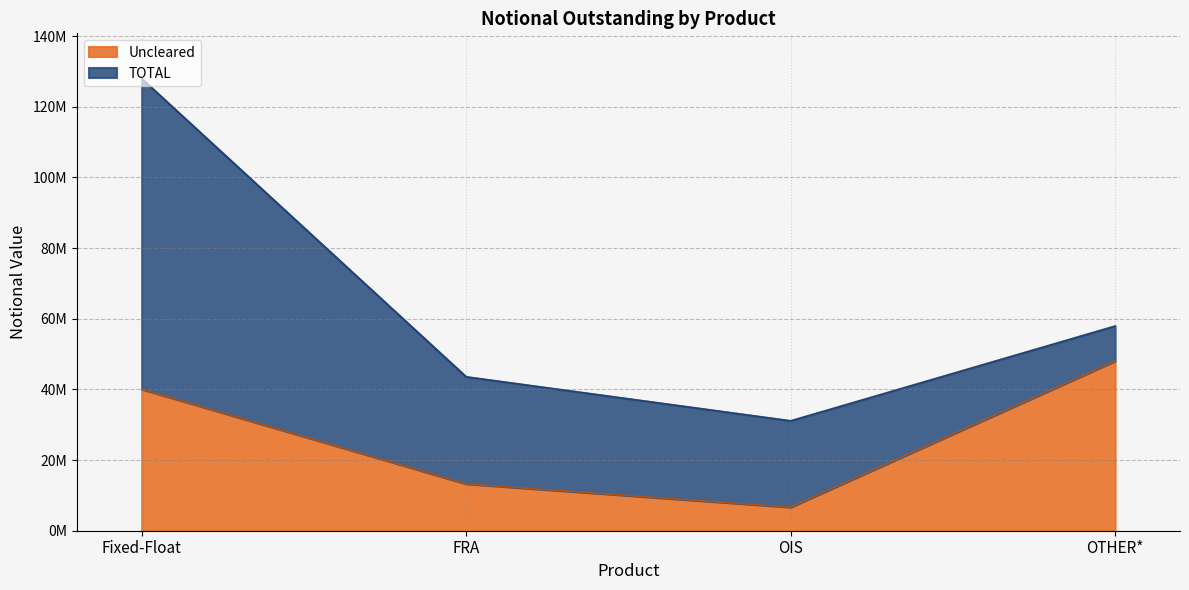

The value of Uncleared at FRA is 7661435. True or false?

False